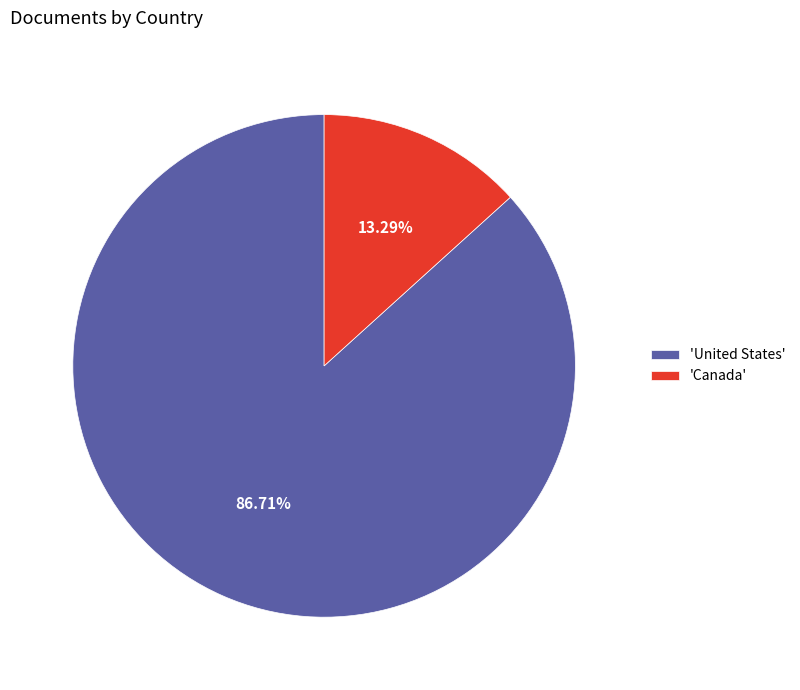

To the nearest percent, what is the difference between the largest and smallest slice percentages?

73%